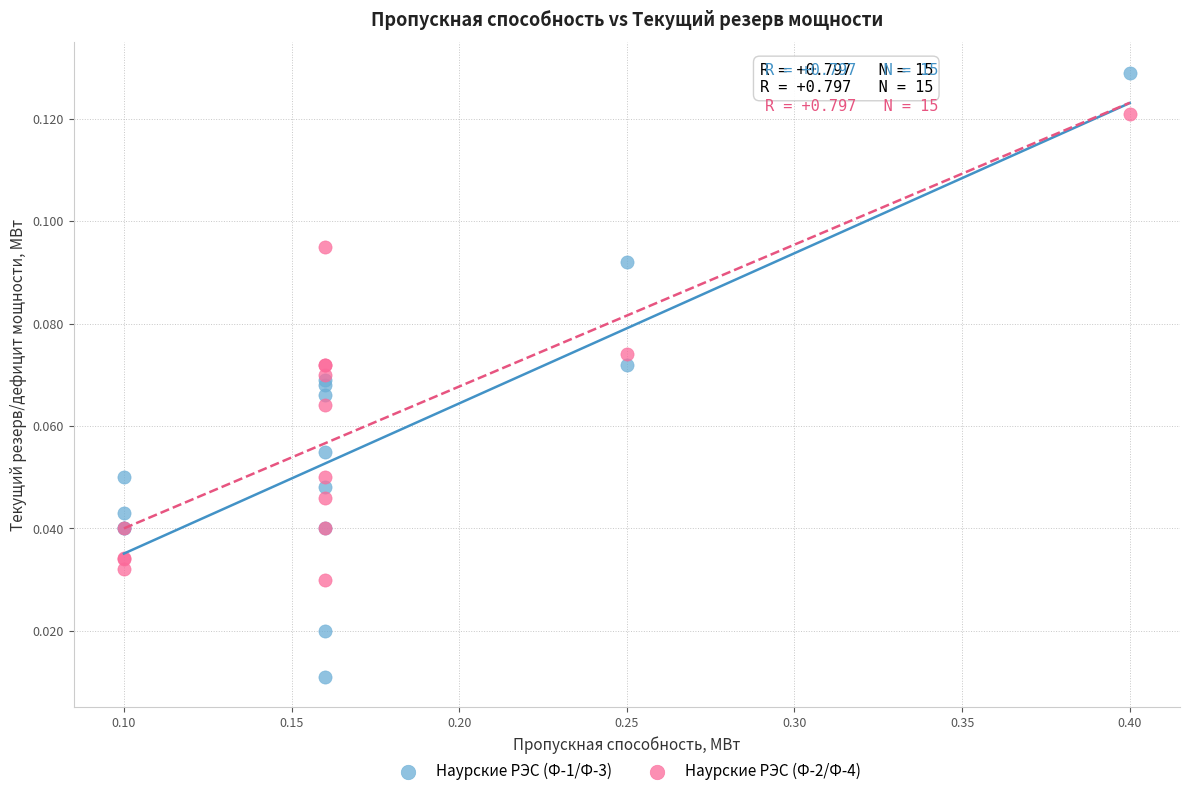

Which series reaches the minimum Y coordinate?

Наурские РЭС (Ф-1/Ф-3)